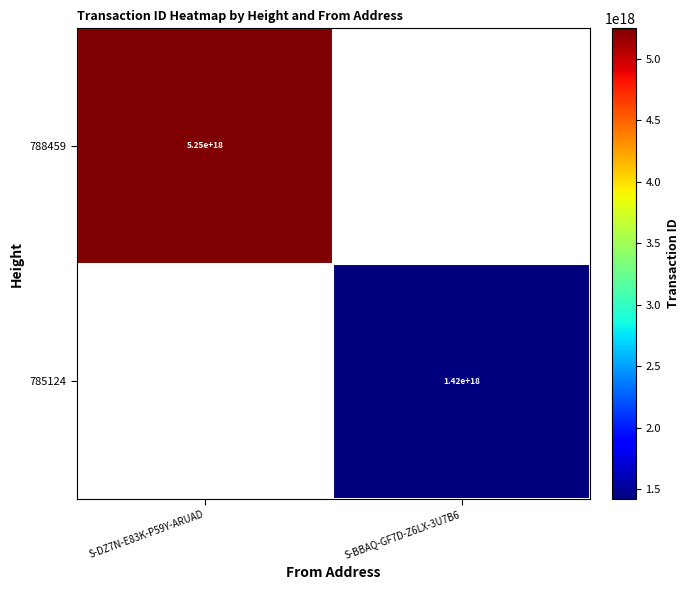

The value of 785124 at S-BBAQ-GF7D-Z6LX-3U7B6 is 737332511496100480. True or false?

False